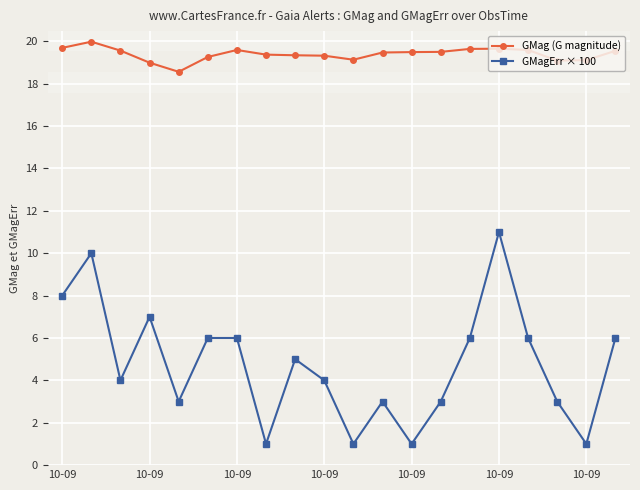

What is the minimum value shown in the chart?

1.0